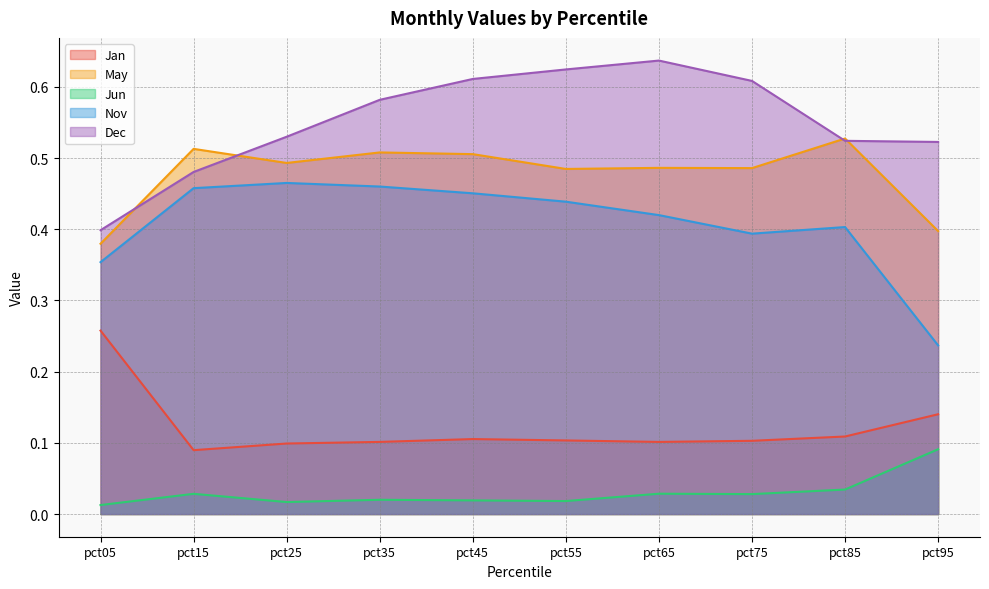

What is the difference between the highest and lowest values at pct95?

0.4